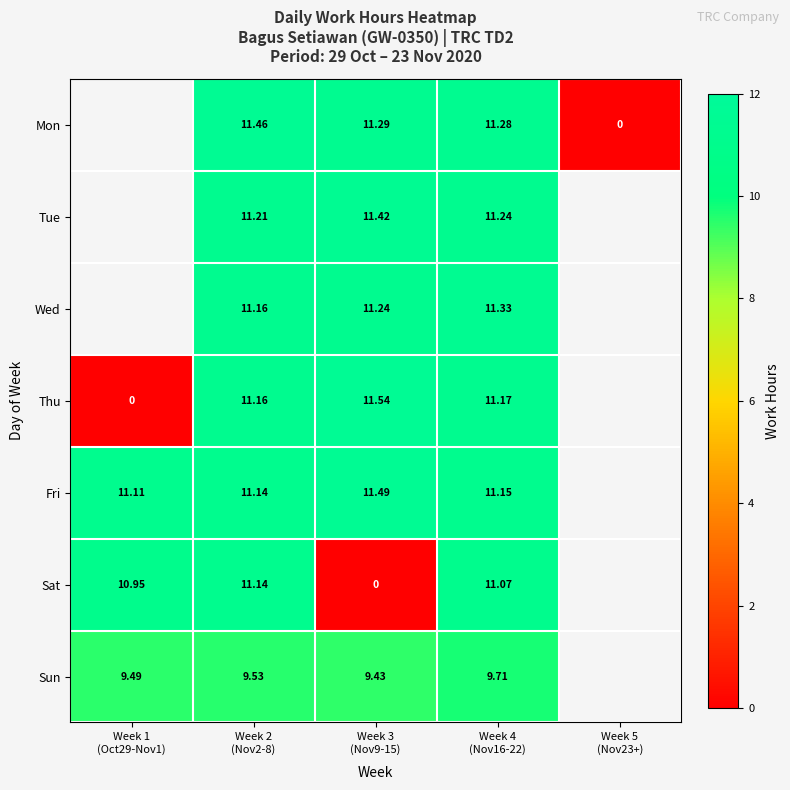

What is the total value across all series at Week 2
(Nov2-8)?

76.8